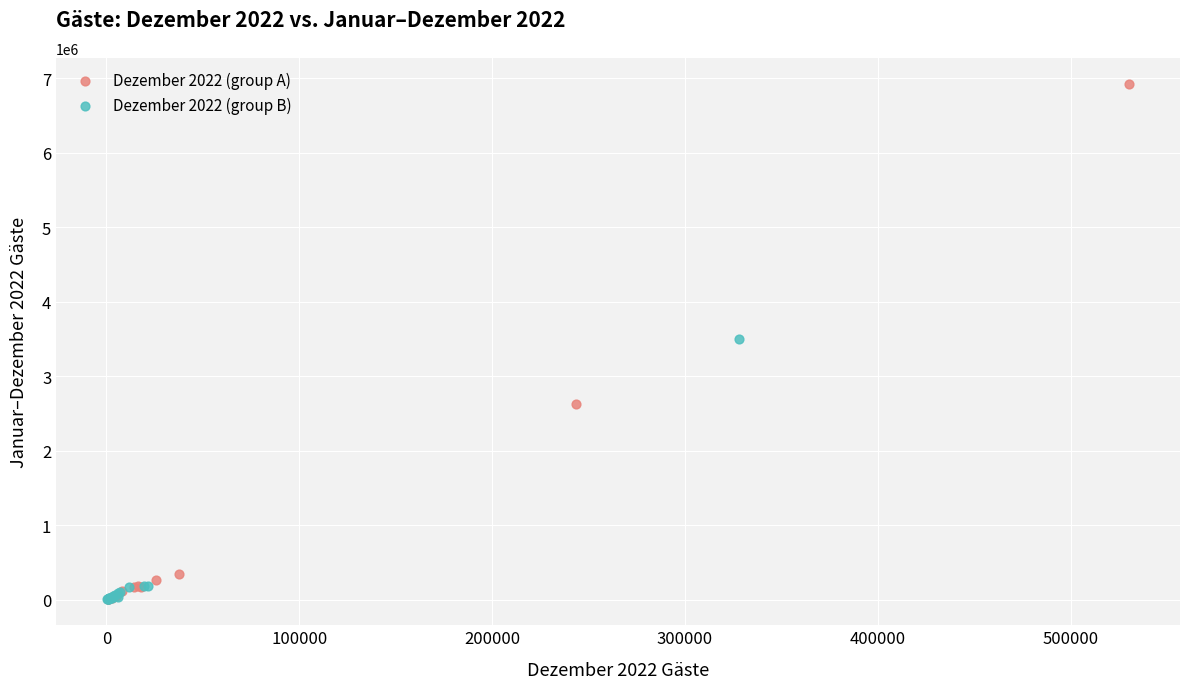

Which series contains the highest Y value?

Dezember 2022 (group A)